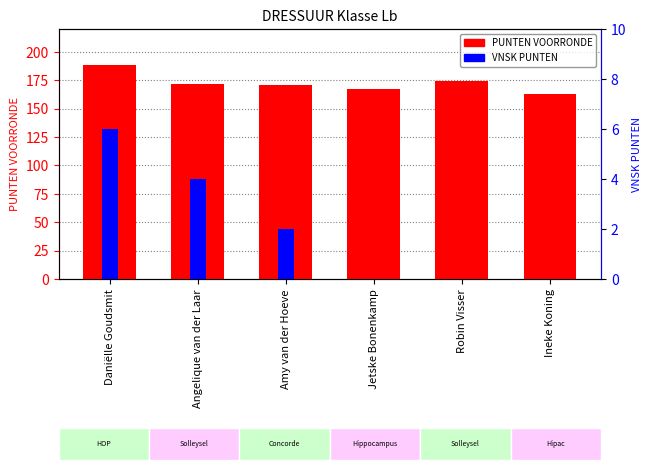

Which series has the widest spread of values?

PUNTEN VOORRONDE